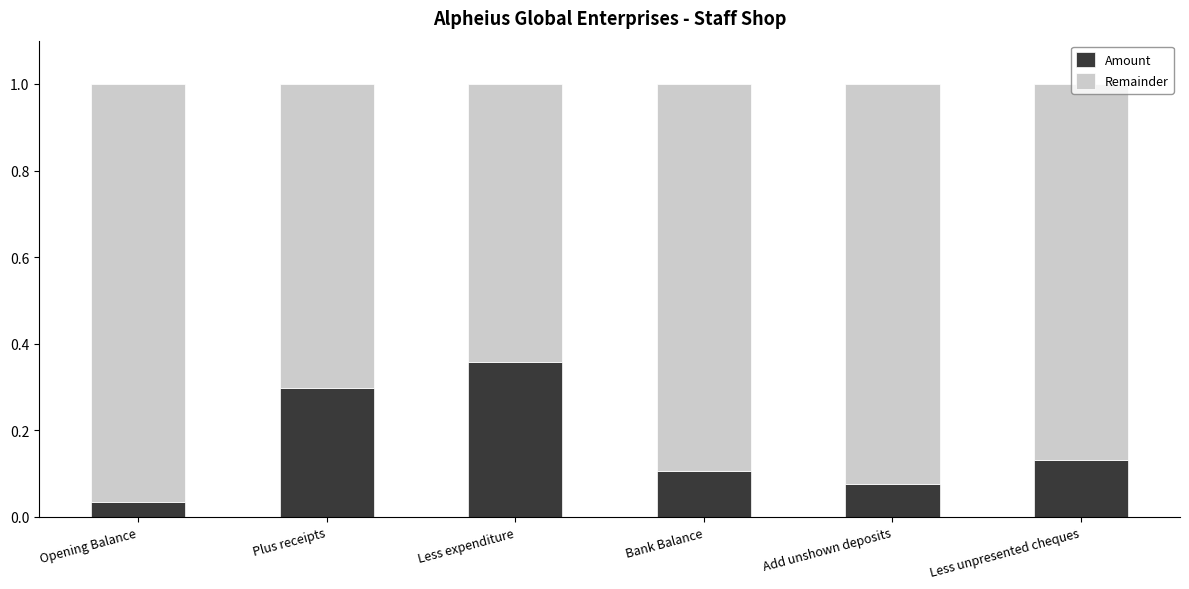

How many Amount values are between 0 and 1?

6